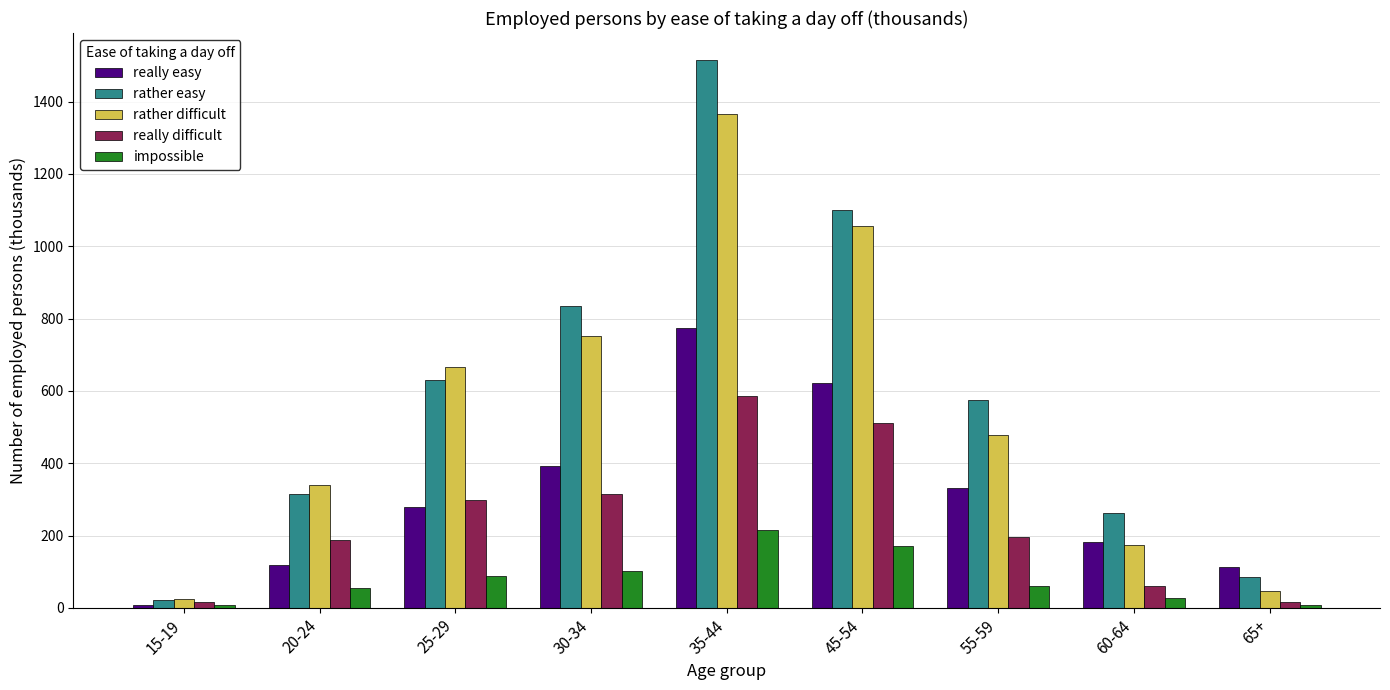

List the series in order of their peak value, highest first.

rather easy, rather difficult, really easy, really difficult, impossible